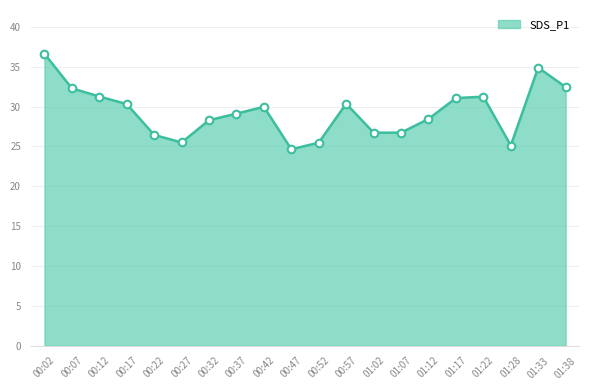

What is the change in value from 00:27 to 00:42?

+4.5